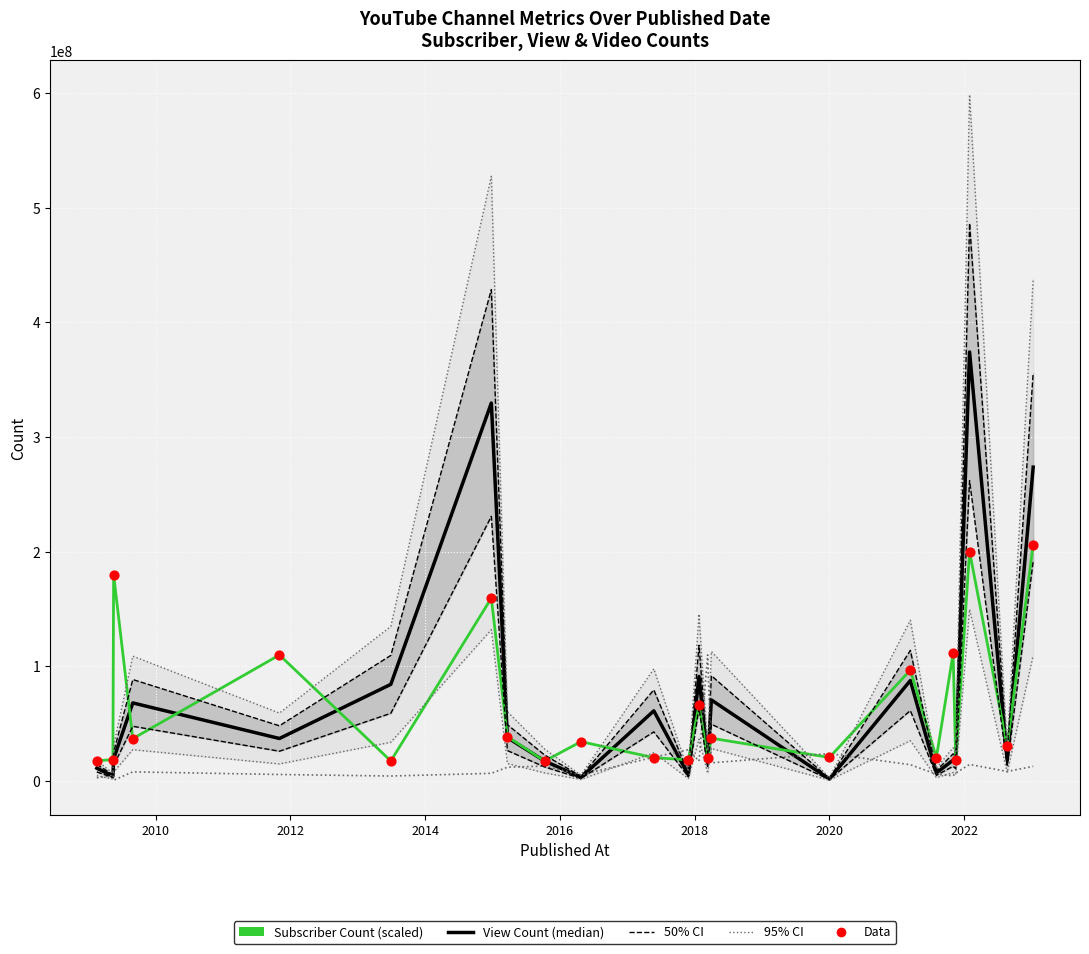

What is the total value across all series at 2021-08-04?

32847065